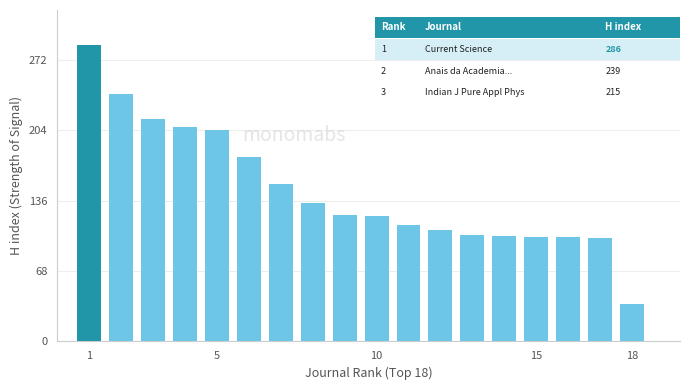

What is the value of the 9th bar from the left?

122